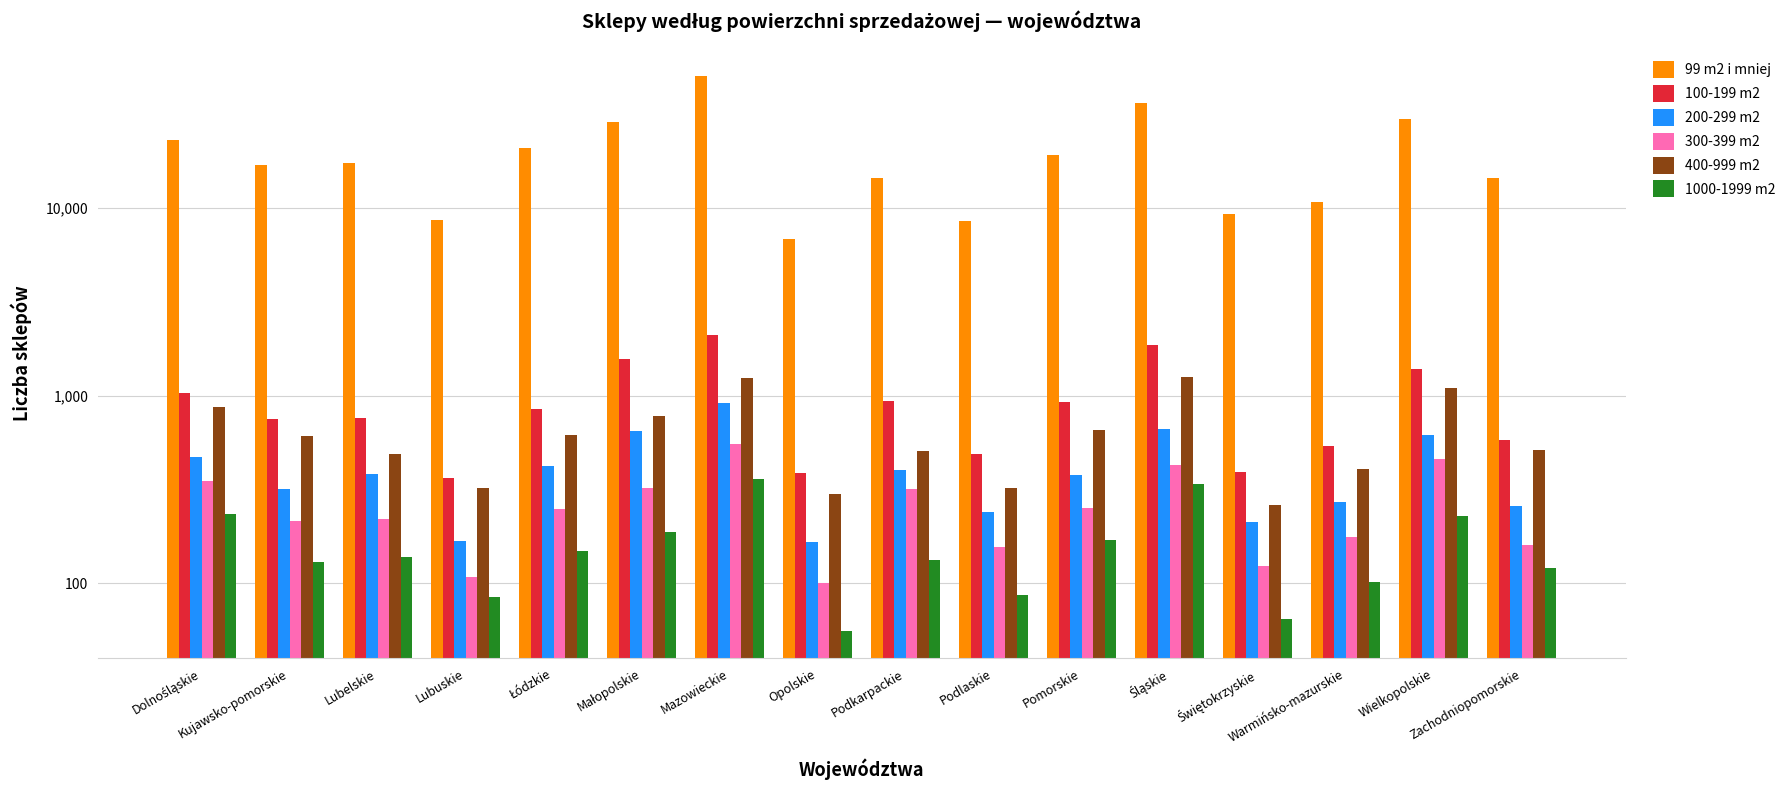

The 100-199 m2 series shows 581 at Zachodniopomorskie. True or false?

True